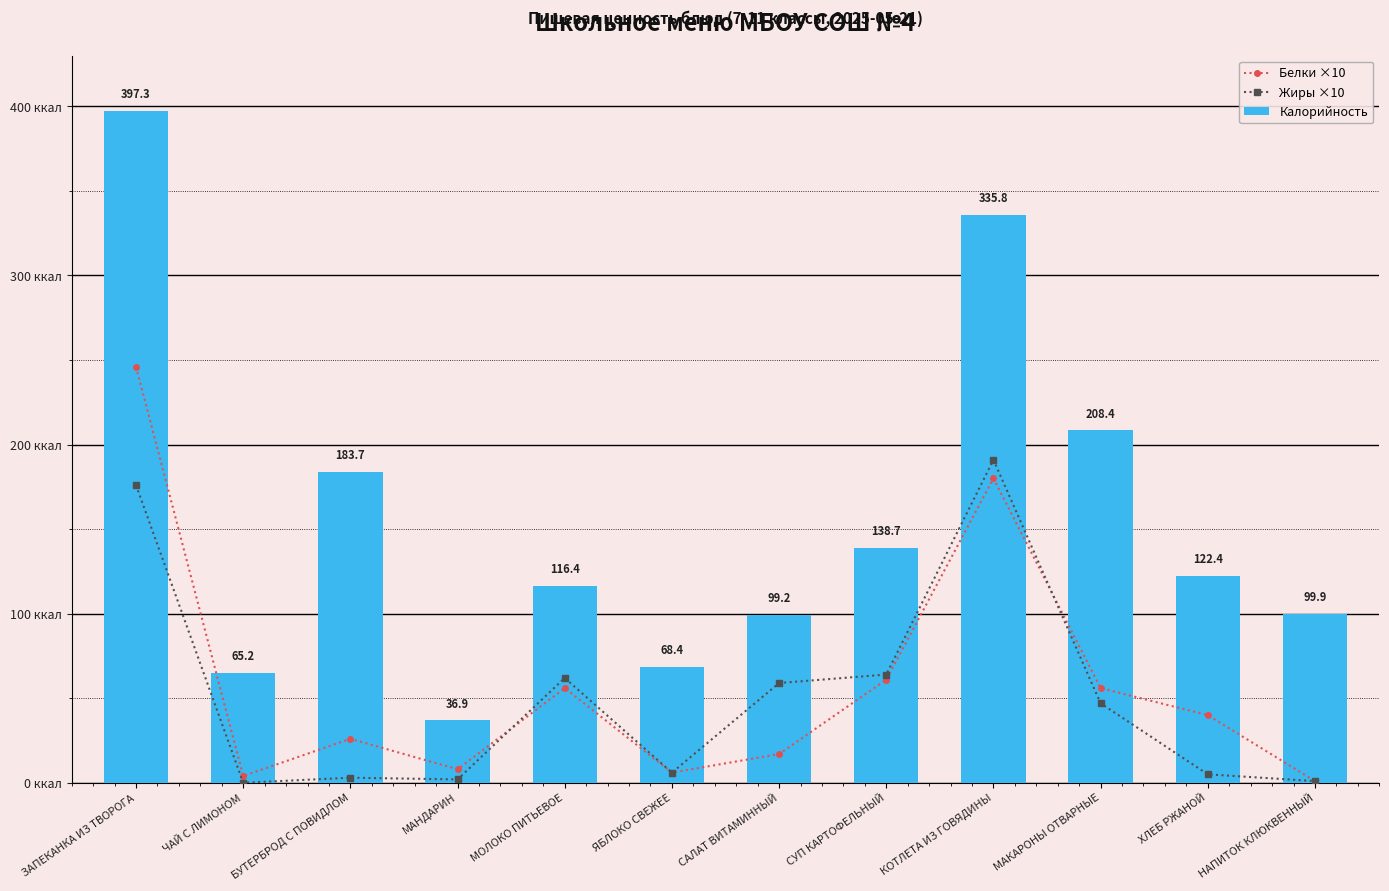

What is the average value of the Белки ×10 series?

58.4